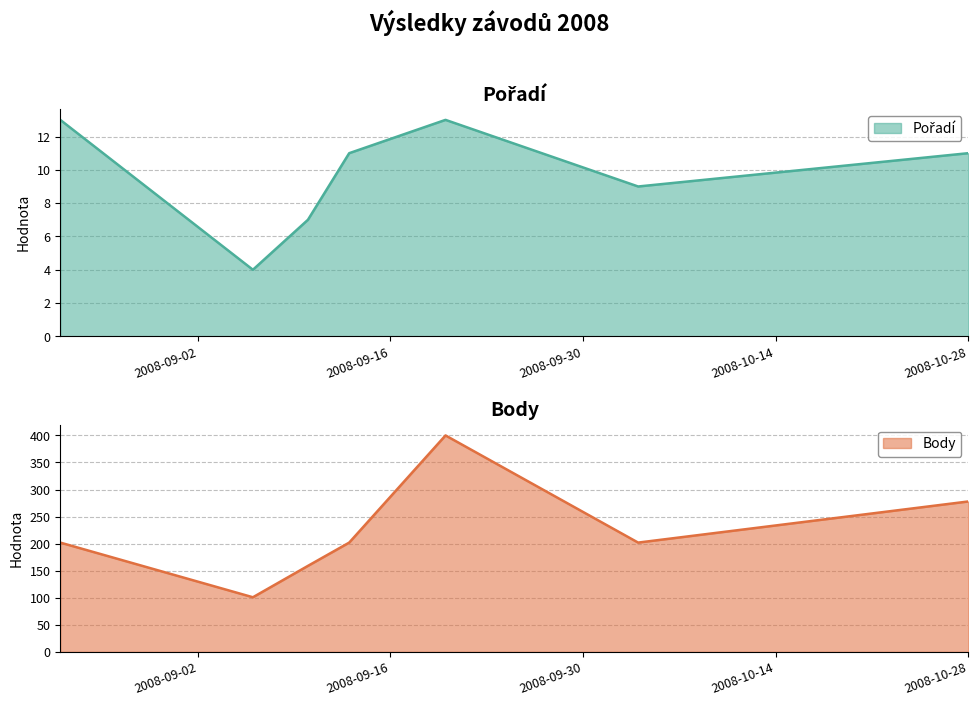

How many data points in Body are above 202?

2